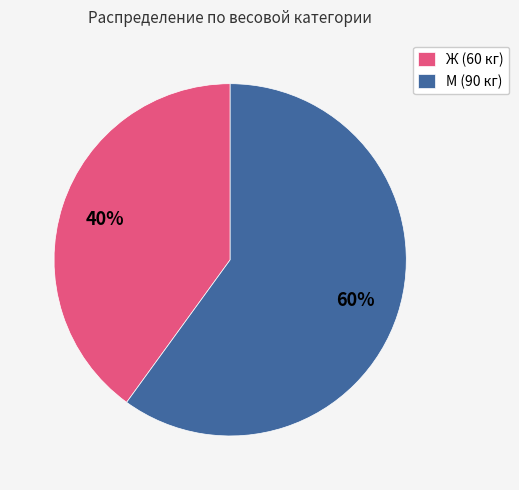

To the nearest percent, what is the difference between the largest and smallest slice percentages?

20%